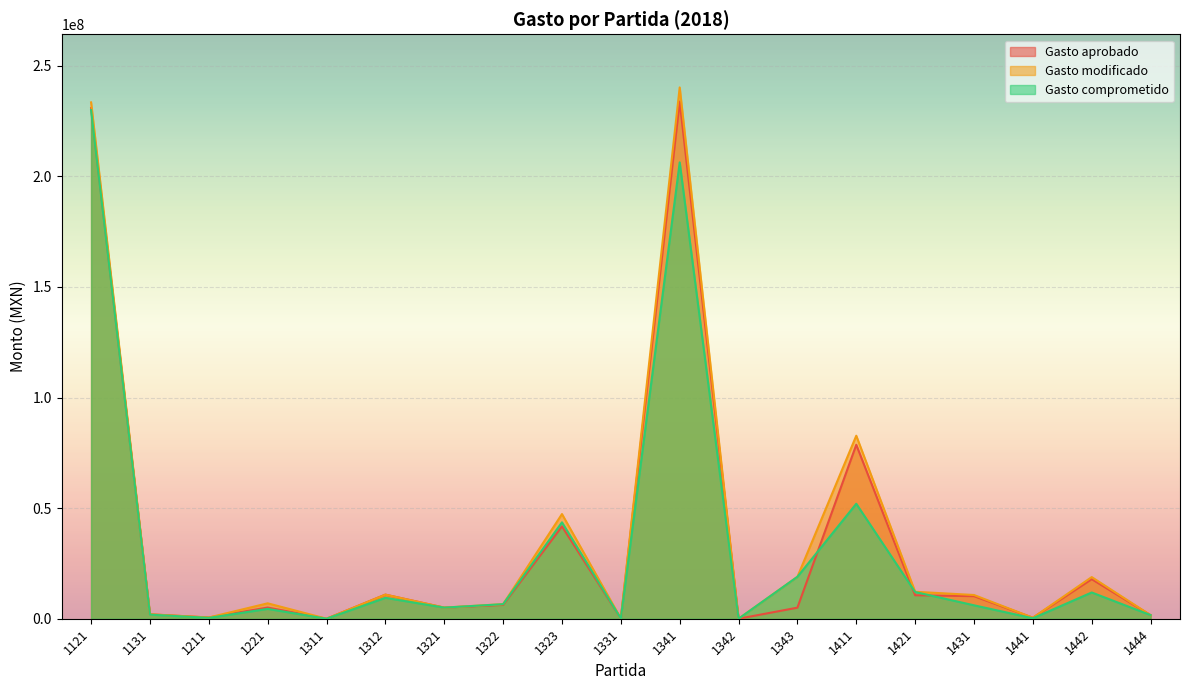

How many lines are shown in the chart?

3